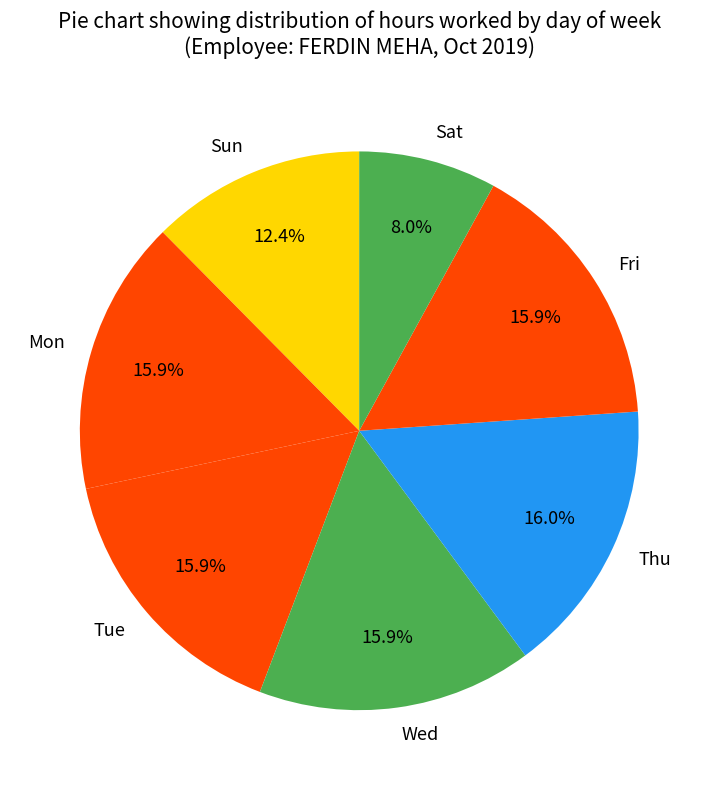

Is the sum of Thu and Sat greater than half?

No